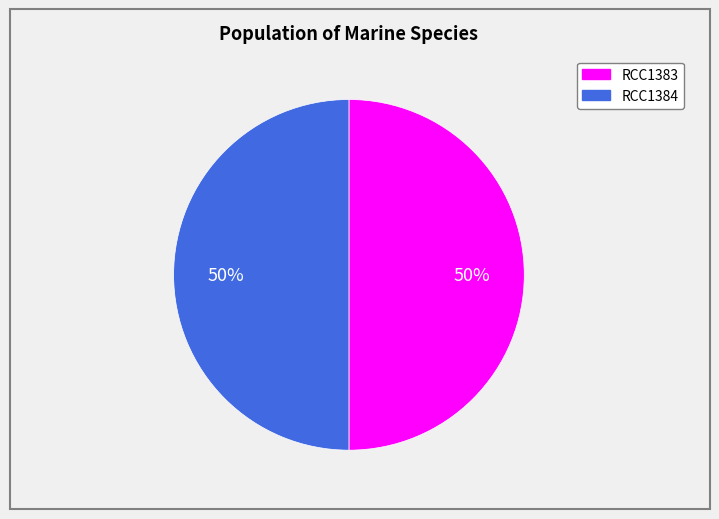

Approximately how many times larger is the value at RCC1383 compared to RCC1384?

1.0